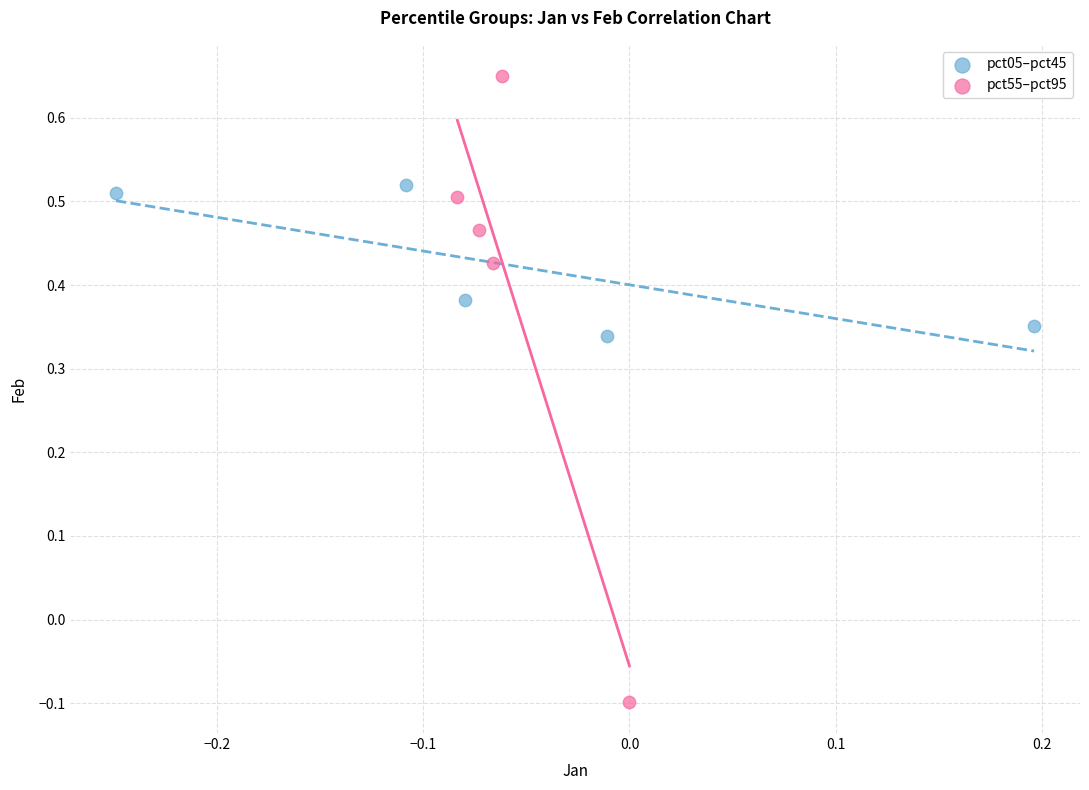

What are all the series names shown in the legend?

pct05–pct45, pct55–pct95